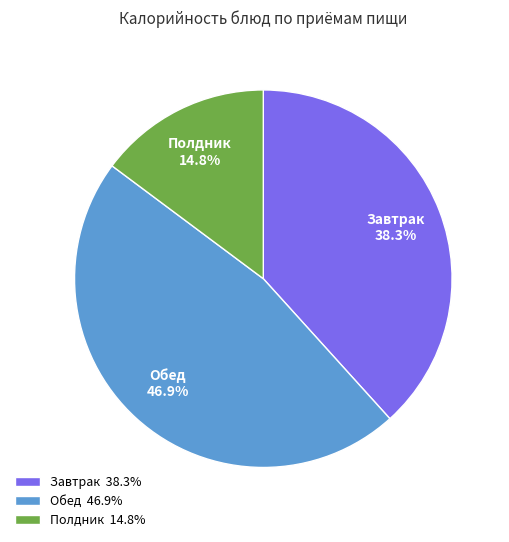

Approximately how many times larger is the value at Завтрак compared to Обед?

0.8